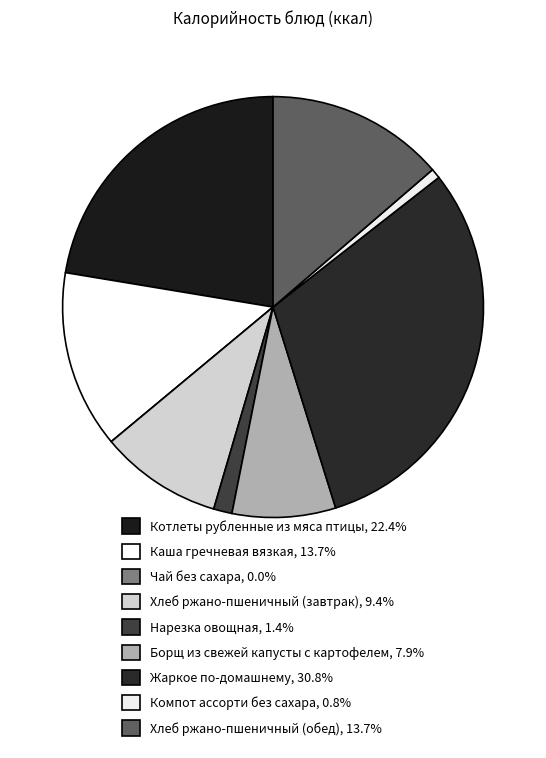

What is the total percentage of Котлеты рубленные из мяса птицы and Хлеб ржано-пшеничный (завтрак)?

31.8%